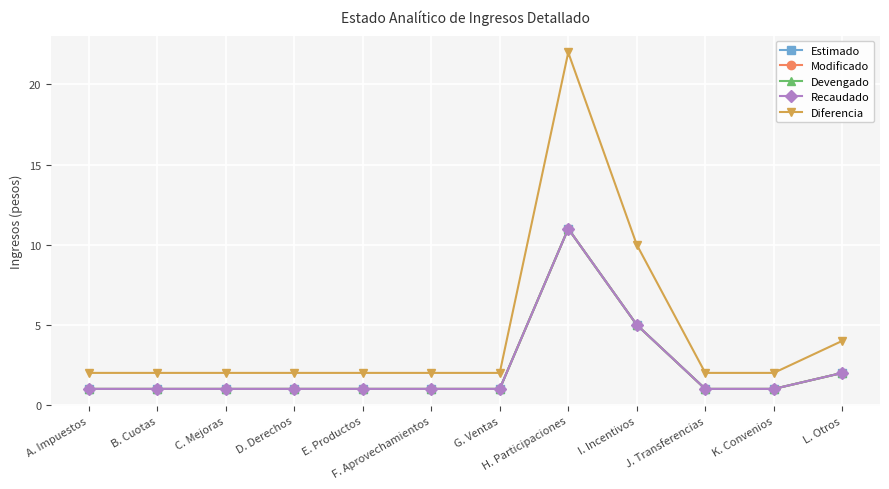

What position from the right is E. Productos?

8